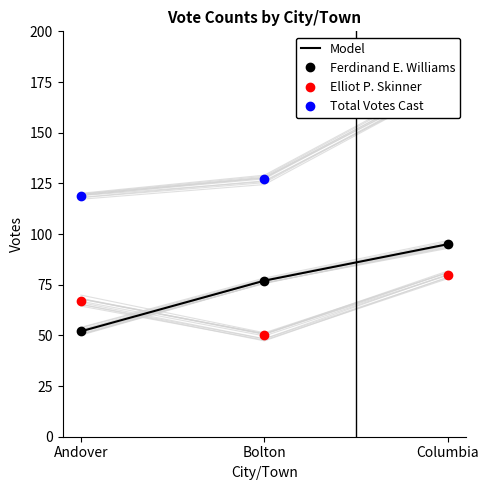

What is the difference between the second highest and minimum values in the Elliot P. Skinner series?

17